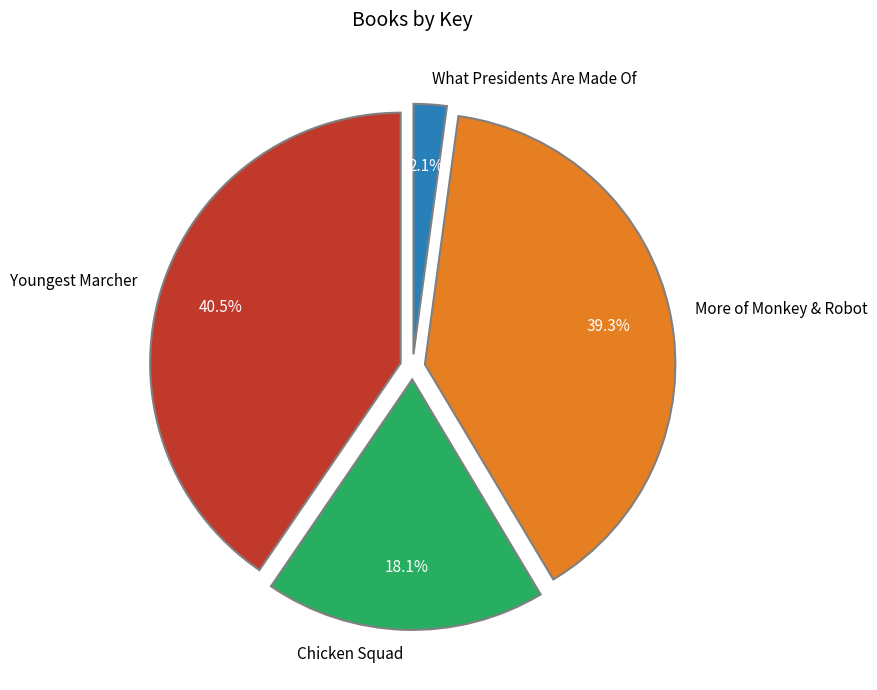

The More of Monkey & Robot slice represents 39% of the pie. True or false?

True